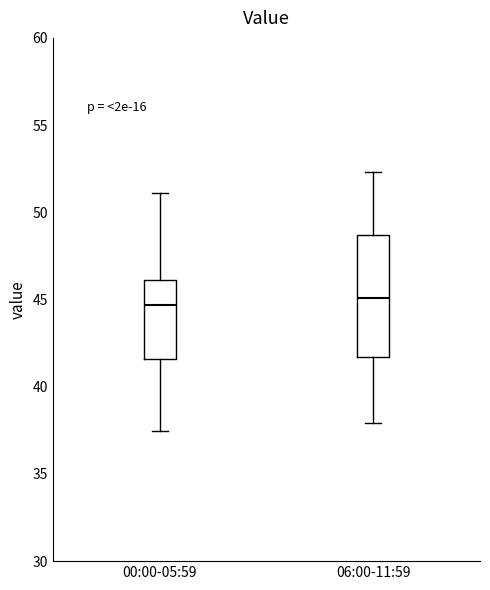

Reading left to right, read every box against the y-axis: the position of its median line, the range the box covers, and the ends of its whiskers. The values are not printed on the chart, so give them approximately, as read against the axis.

00:00-05:59: median 44.5, box 41.5 to 46.0, whiskers 37.5 to 51.0
06:00-11:59: median 45.0, box 41.5 to 48.5, whiskers 38.0 to 52.5